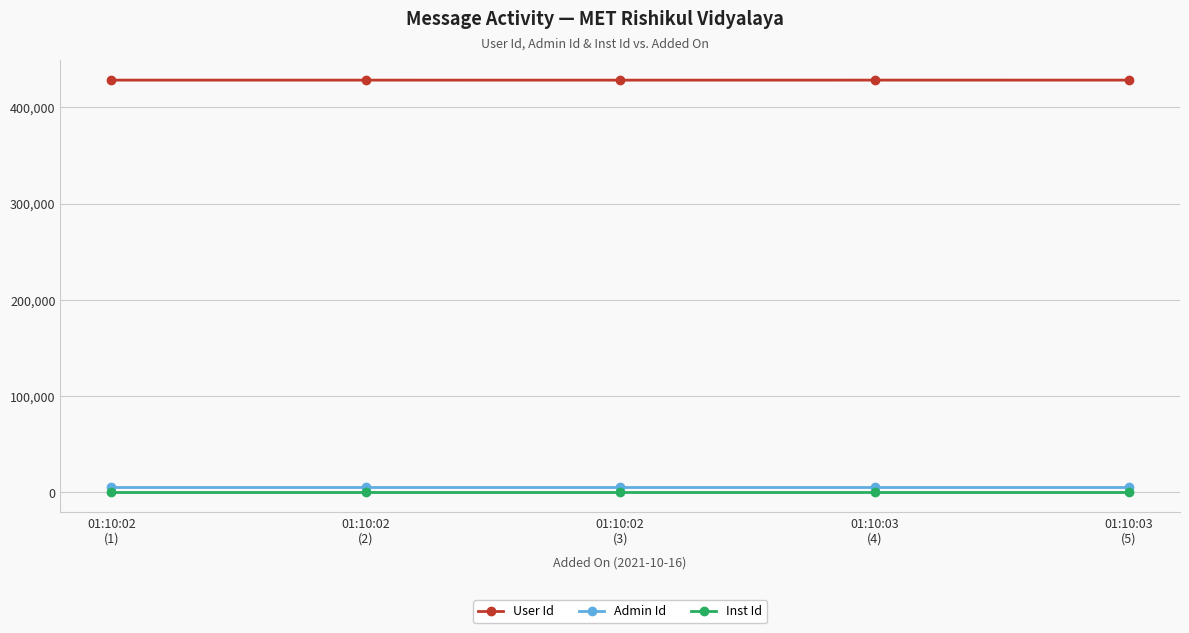

What are all the series names shown in the legend?

User Id, Admin Id, Inst Id